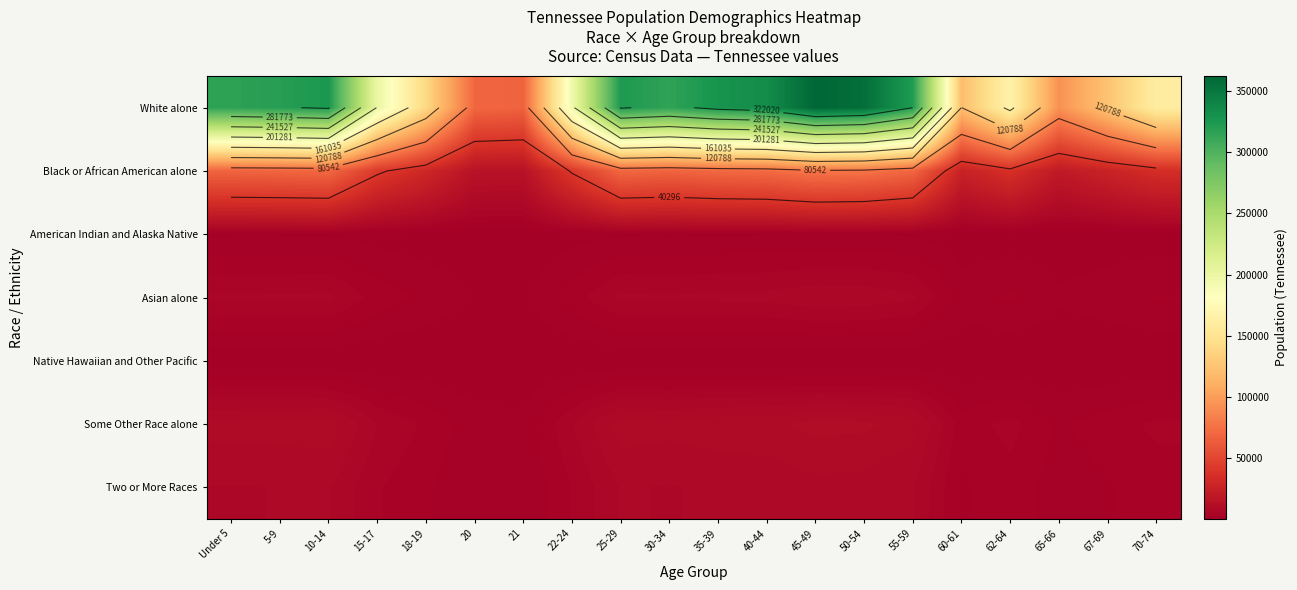

What is the difference between the second highest and second lowest values in the Native Hawaiian and Other Pacific series?

212.3